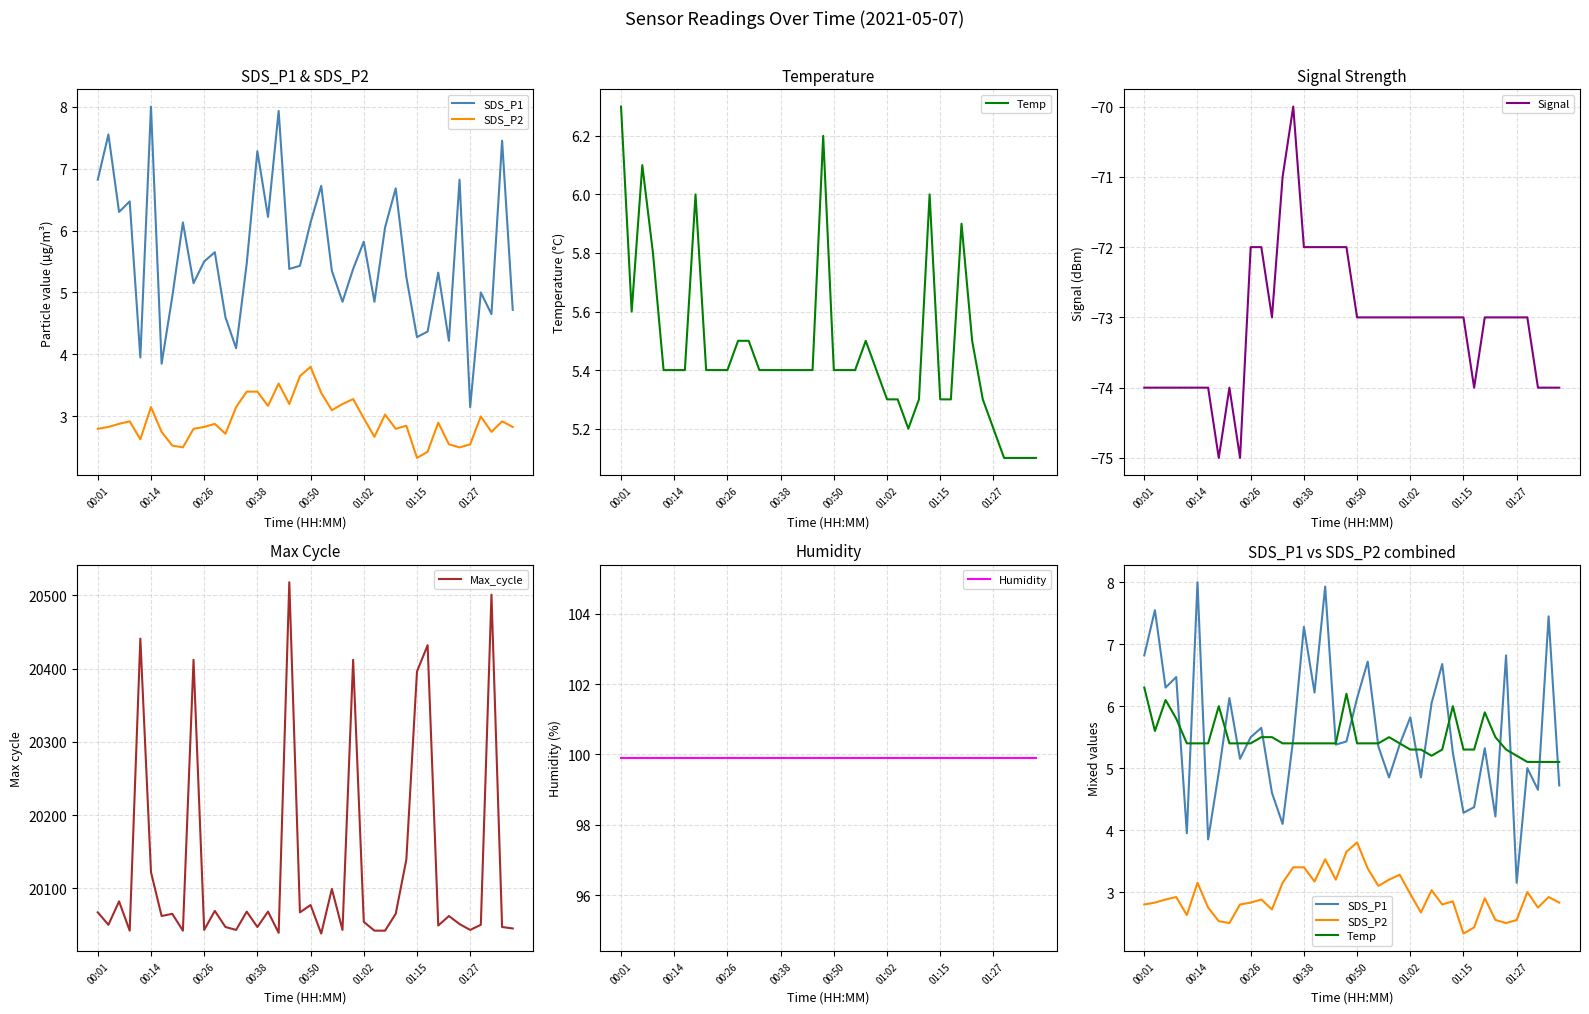

Which series has the largest total across all categories?

Max_cycle